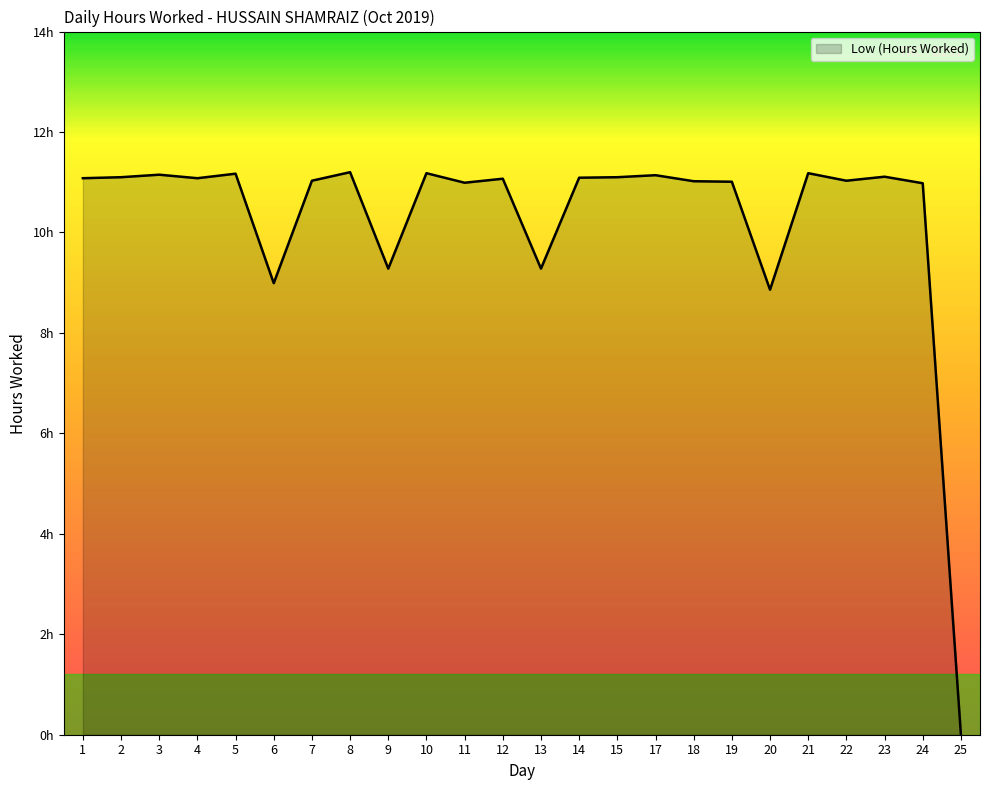

Which has a higher value, 25 or 8?

8